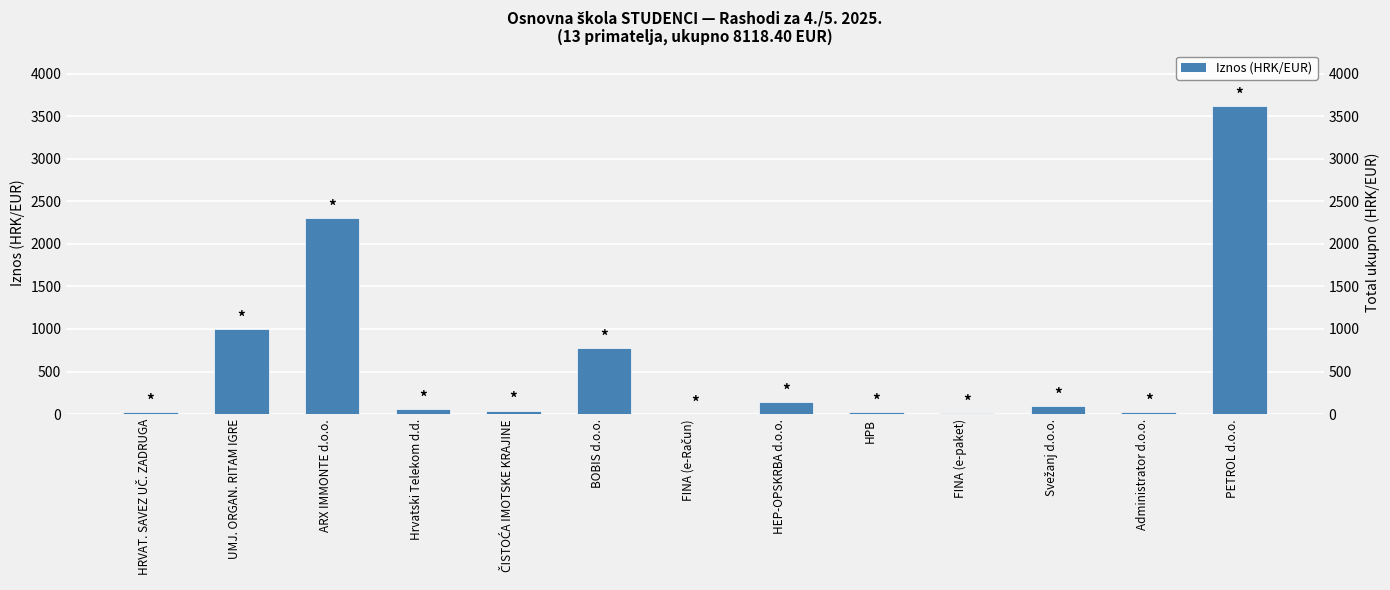

True or false: the data shows 1610.8 at UMJ. ORGAN. RITAM IGRE.

False